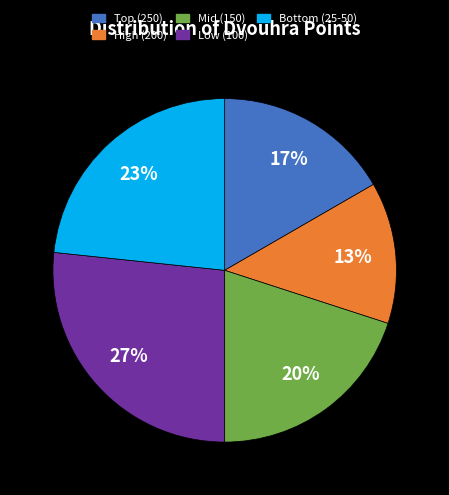

To the nearest percent, what is the average slice percentage?

20%